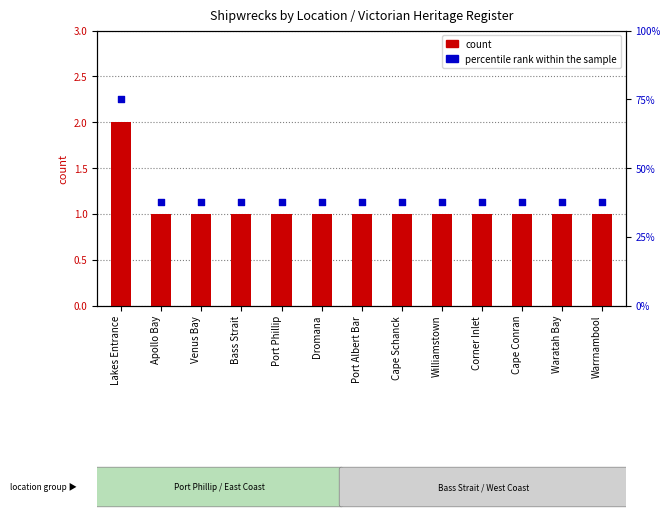

Is the value of count at Warrnambool greater than the value of percentile rank within the sample at Cape Conran?

No